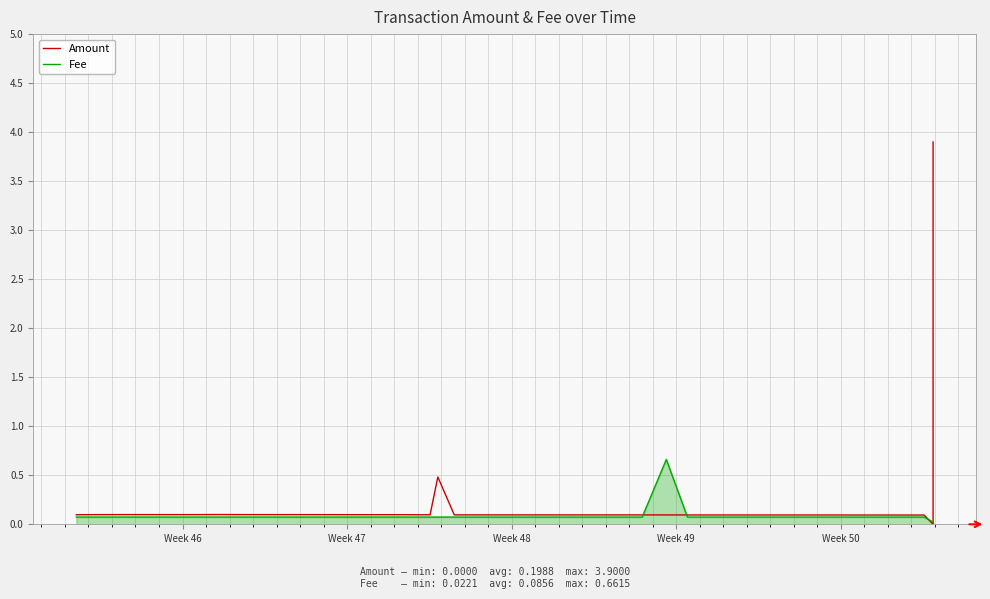

What is the sum of all Fee values?

3.4